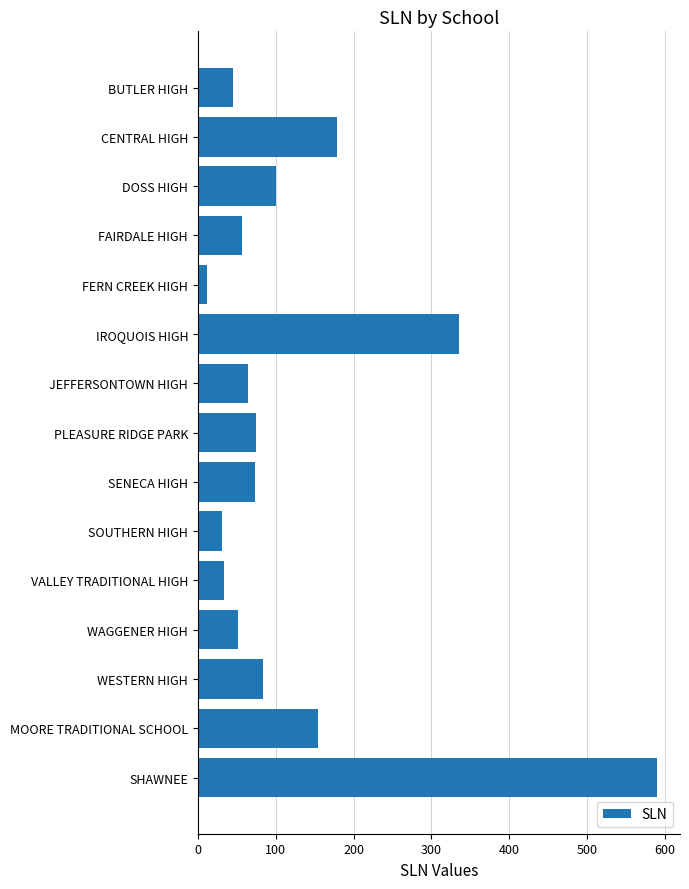

What is the sum of the values at SOUTHERN HIGH and JEFFERSONTOWN HIGH?

96